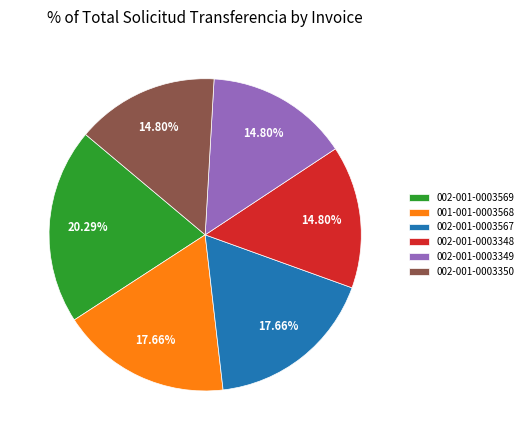

To the nearest percent, what is the average slice percentage?

17%